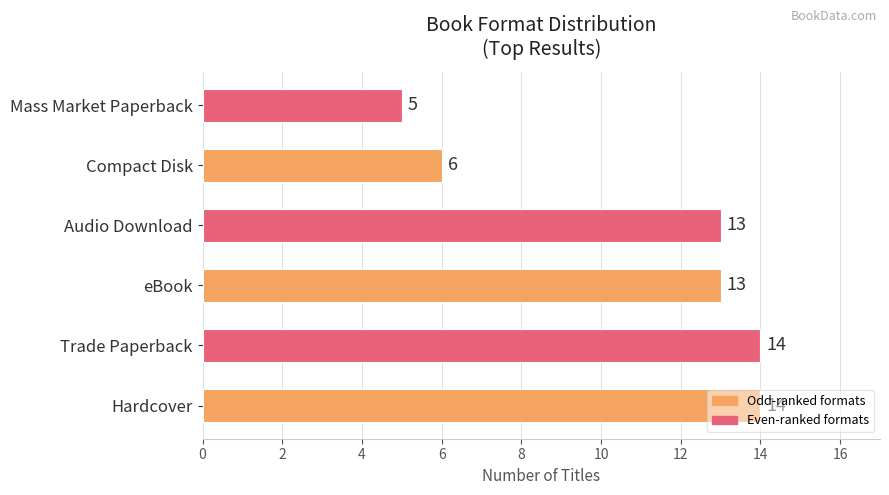

What is the sum of the values at Hardcover and Mass Market Paperback?

19